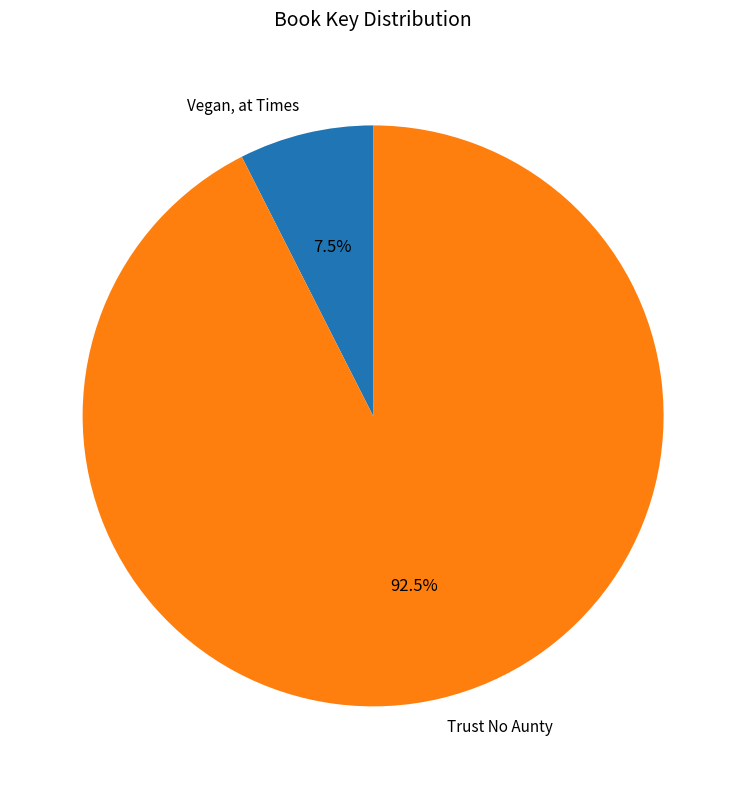

How many slices are in this pie chart?

2